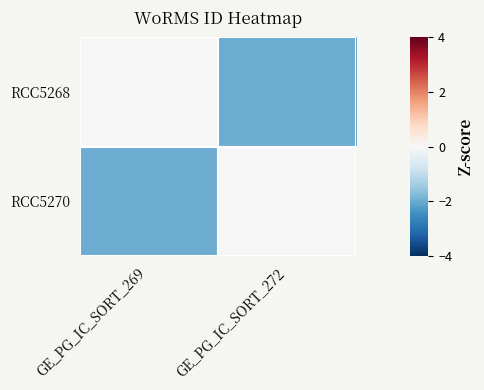

Which series changed the most between GE_PG_IC_SORT_269 and GE_PG_IC_SORT_272?

RCC5268